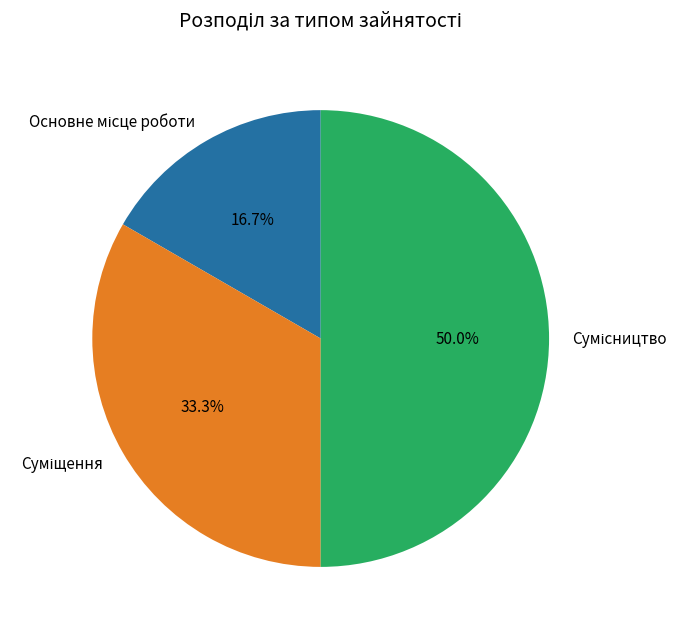

Is it true that Сумісництво is 61% of the pie?

False